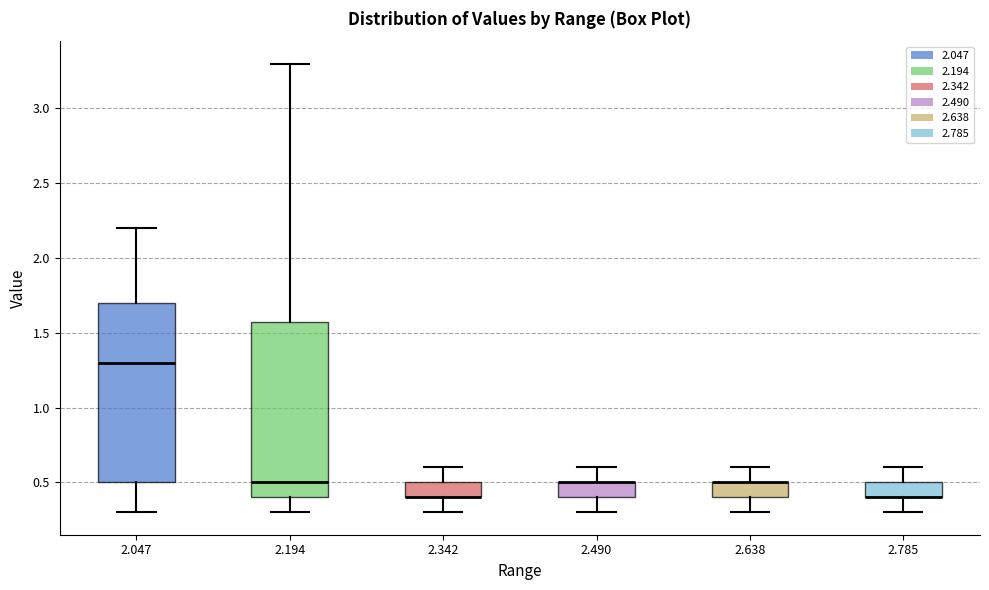

Reading left to right, read every box against the y-axis: the position of its median line, the range the box covers, and the ends of its whiskers. The values are not printed on the chart, so give them approximately, as read against the axis.

2.047: median 1.3, box 0.5 to 1.7, whiskers 0.3 to 2.2
2.194: median 0.5, box 0.4 to 1.6, whiskers 0.3 to 3.3
2.342: median 0.4 (drawn on the box's lower edge), box 0.4 to 0.5, whiskers 0.3 to 0.6
2.490: median 0.5 (drawn on the box's upper edge), box 0.4 to 0.5, whiskers 0.3 to 0.6
2.638: median 0.5 (drawn on the box's upper edge), box 0.4 to 0.5, whiskers 0.3 to 0.6
2.785: median 0.4 (drawn on the box's lower edge), box 0.4 to 0.5, whiskers 0.3 to 0.6